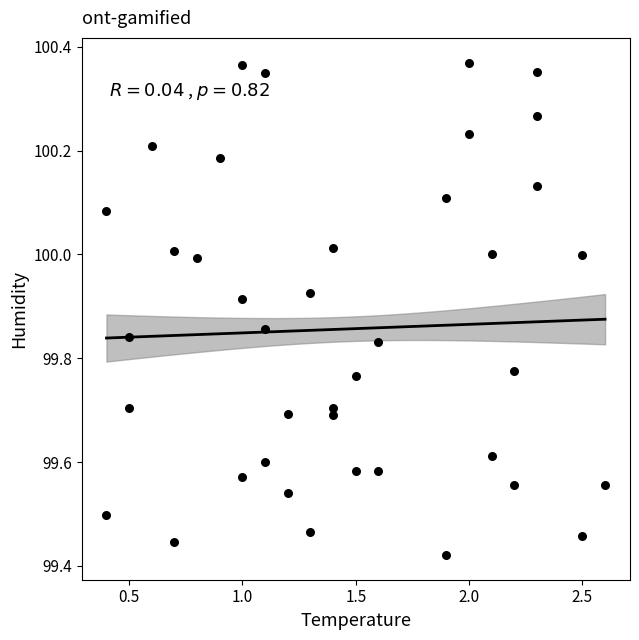

What is the range of Y values (max minus min)?

0.9